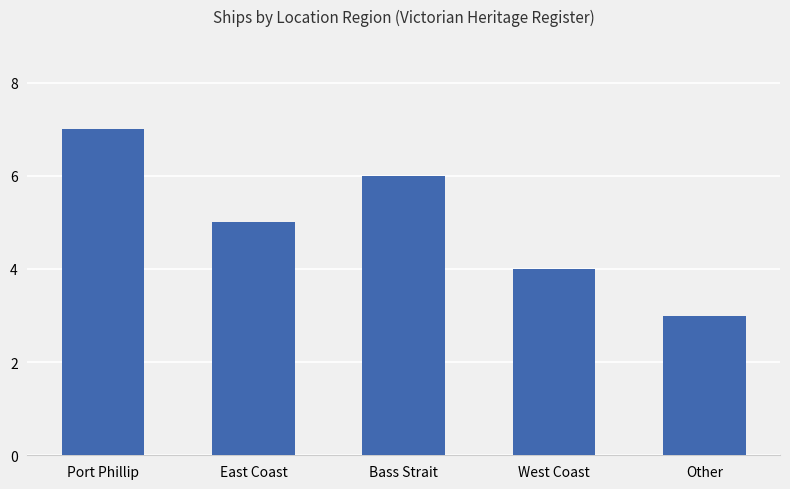

How many bars are there in total?

5